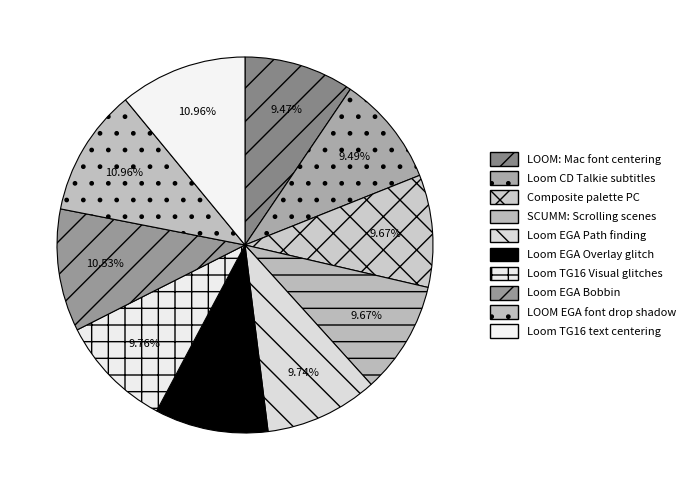

What is the smallest slice in the pie chart?

LOOM: Mac font centering